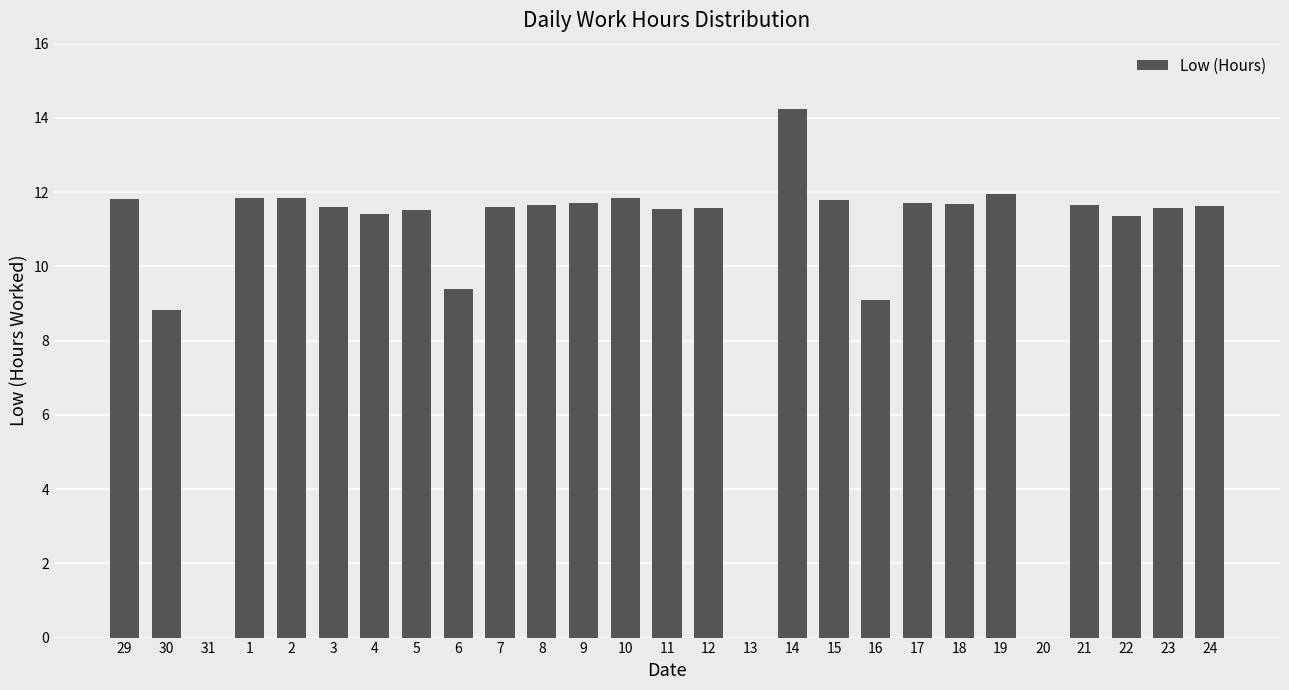

The chart shows a value of 18.7 at 21. True or false?

False